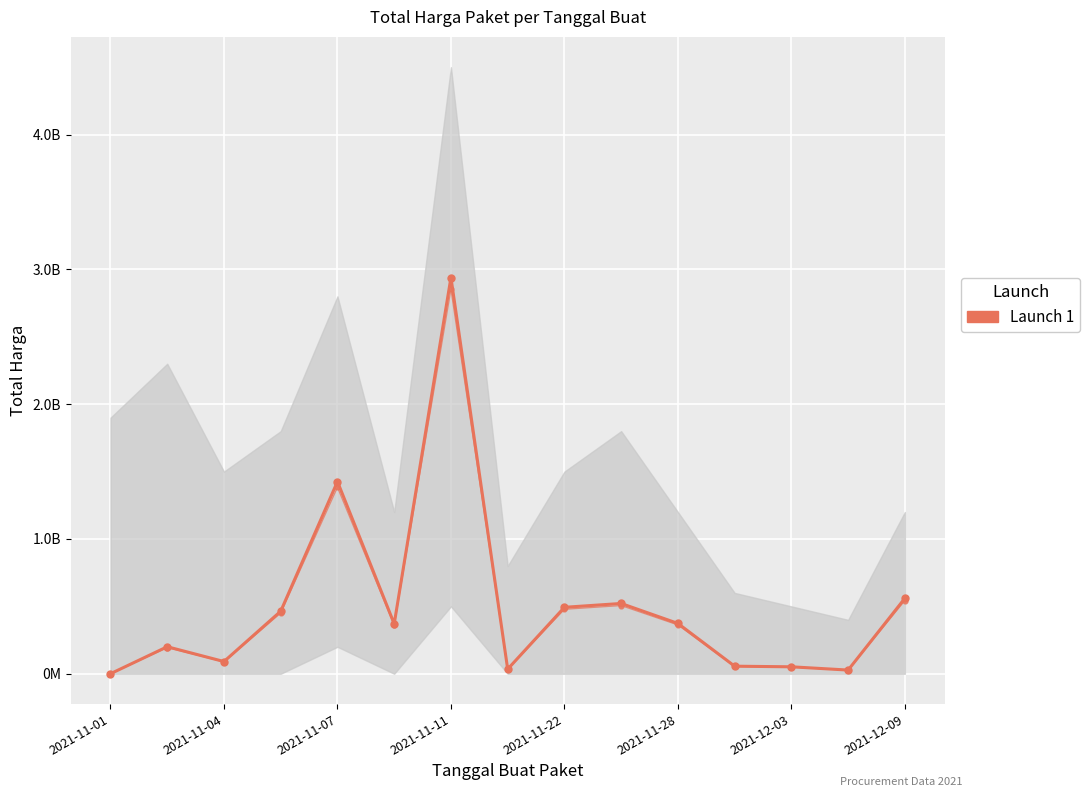

What is the difference between the maximum and minimum values?

2939099640